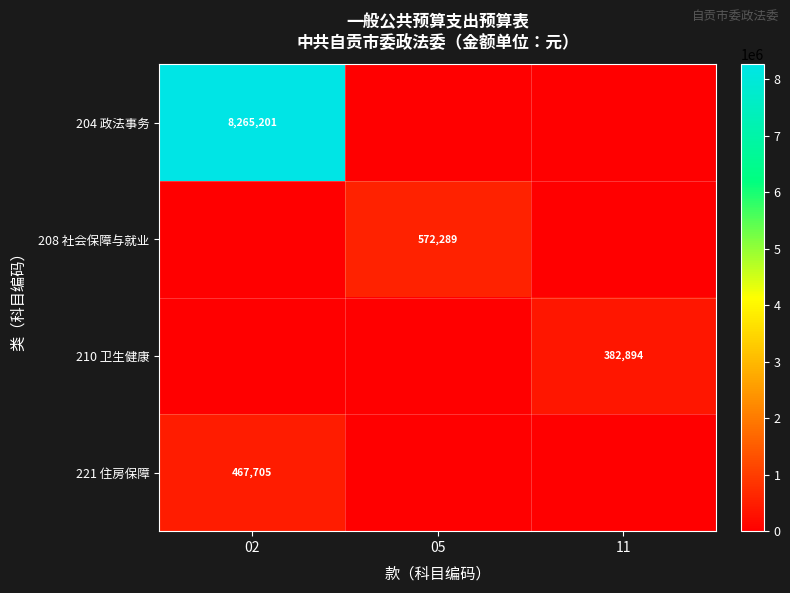

Is the value of 208 社会保障与就业 at 05 greater than the value of 210 卫生健康 at 11?

Yes